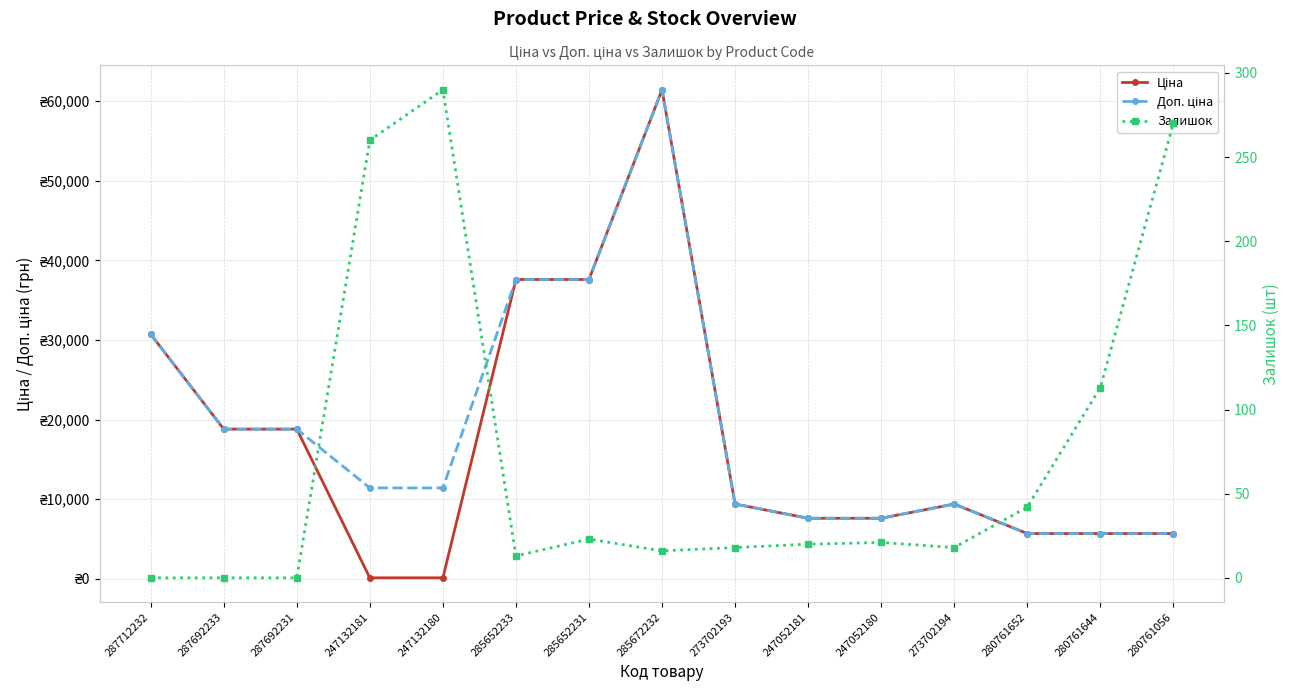

Rank the series by their maximum value, from lowest to highest.

Залишок, Ціна, Доп. ціна